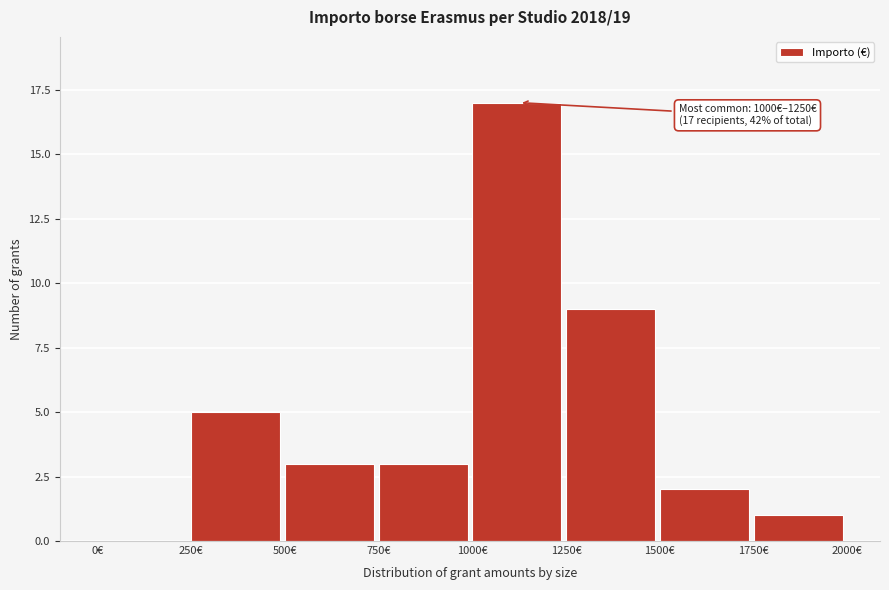

Which range on the x-axis has the tallest bar?

1000 to 1250